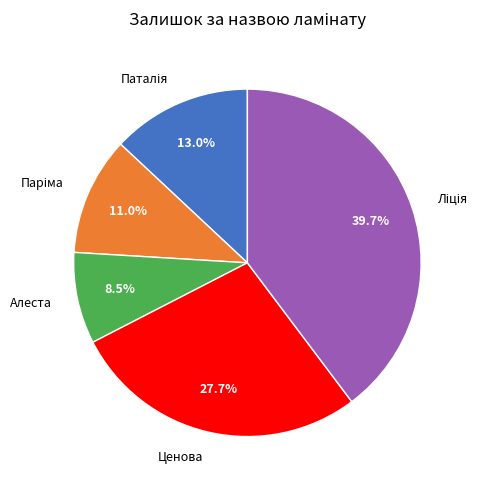

Does Ценова represent more than half of the total?

No